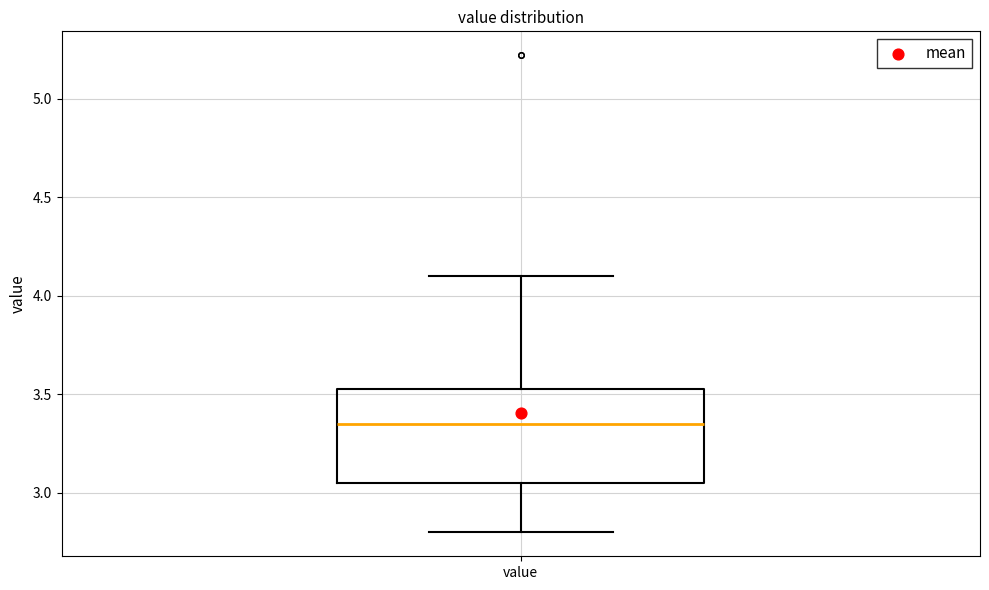

Where does the lower whisker of the box for value end on the y-axis? The values are not printed on the chart, so give them approximately, as read against the axis.

2.80